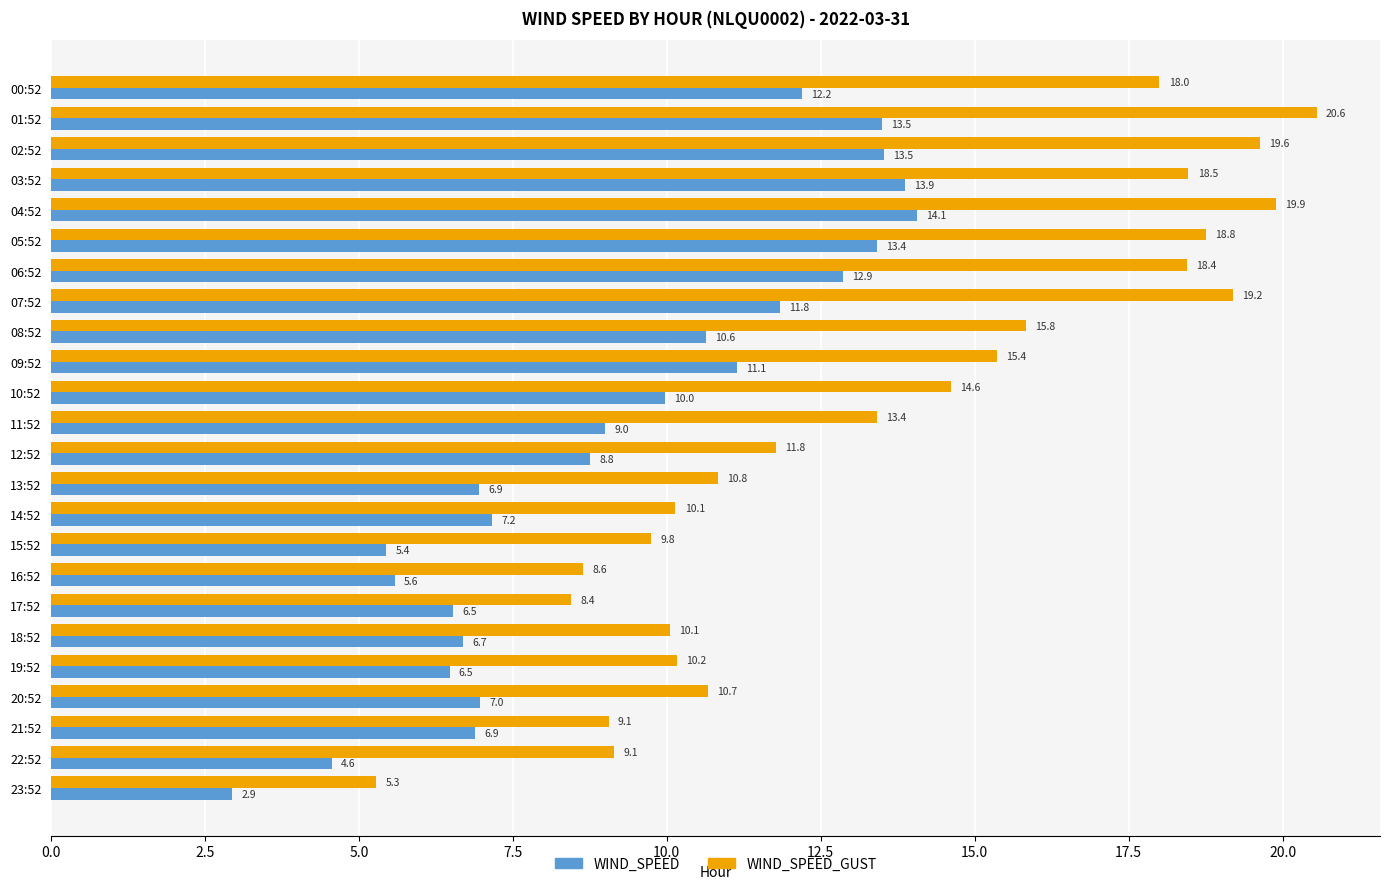

Which category has the highest value across all series?

01:52